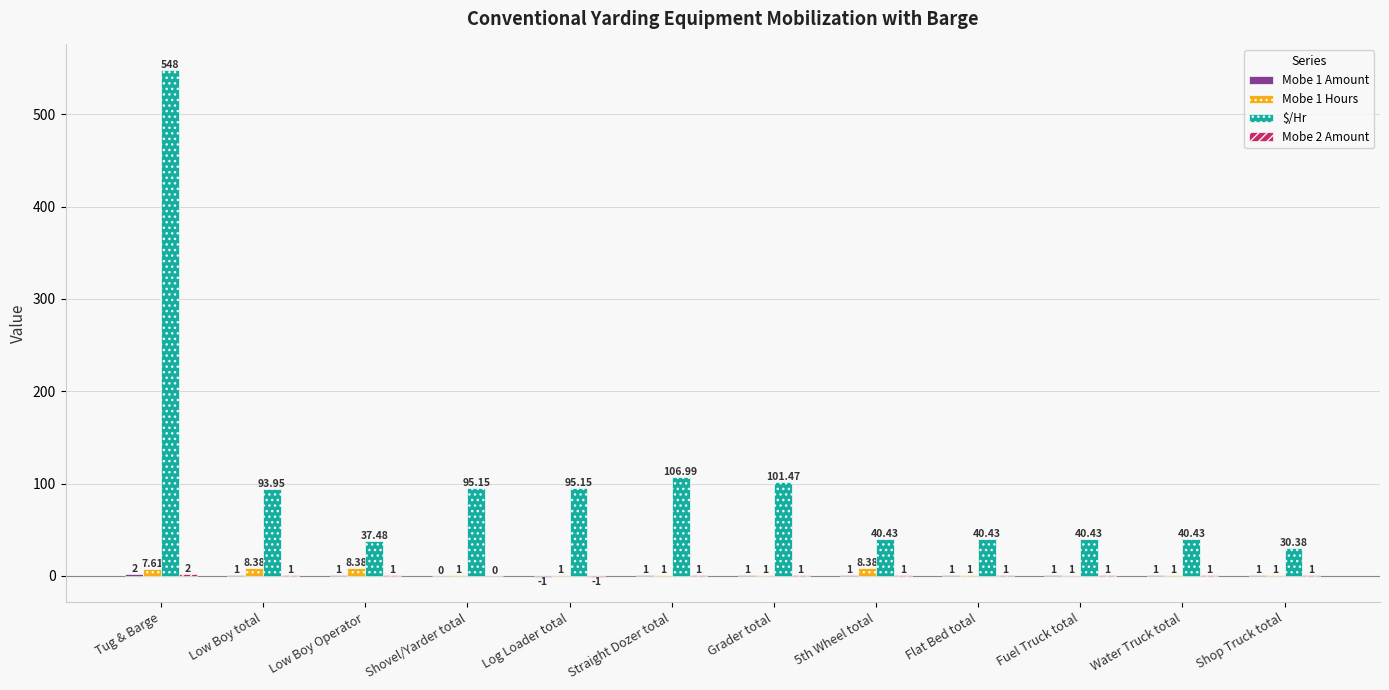

Which series has the largest total across all categories?

$/Hr